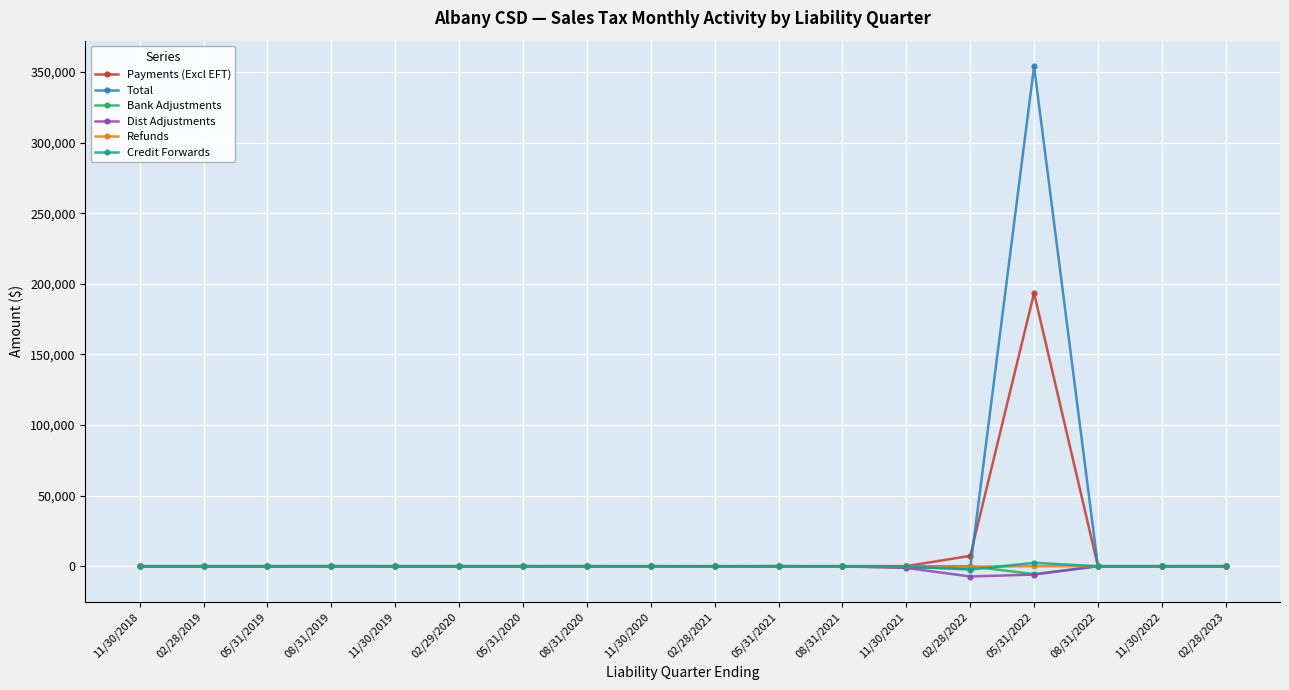

What is the sum of all Total values?

351415.2